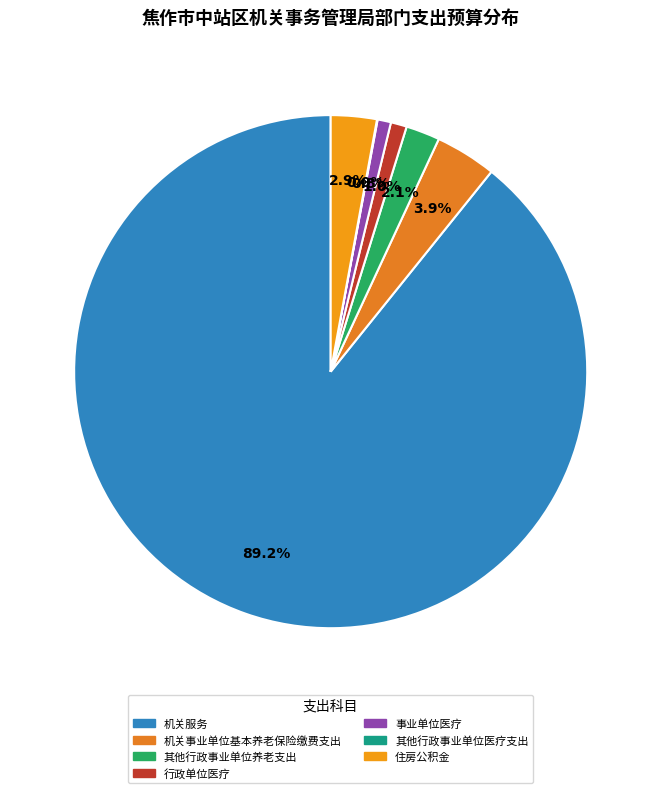

The 住房公积金 slice represents 17% of the pie. True or false?

False